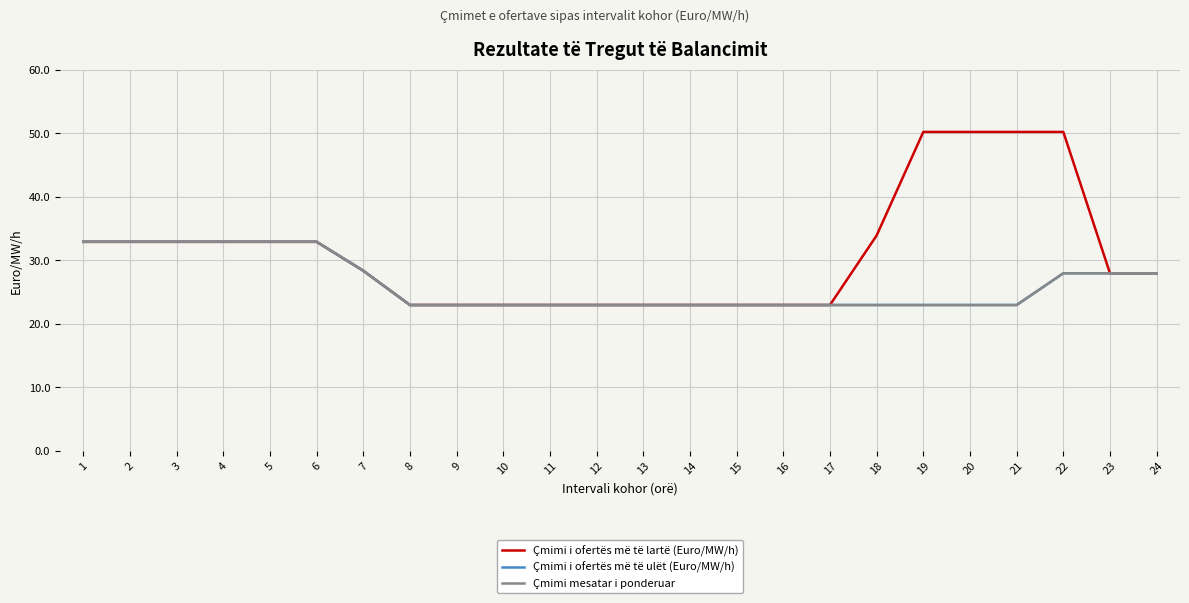

At which label does Çmimi i ofertës më të ulët (Euro/MW/h) reach its minimum?

8